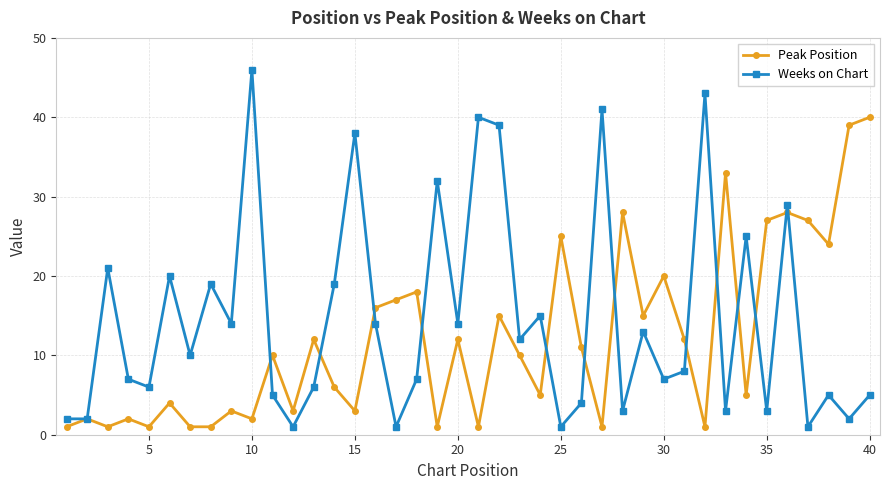

List the series in order of their overall mean, lowest first.

Peak Position, Weeks on Chart